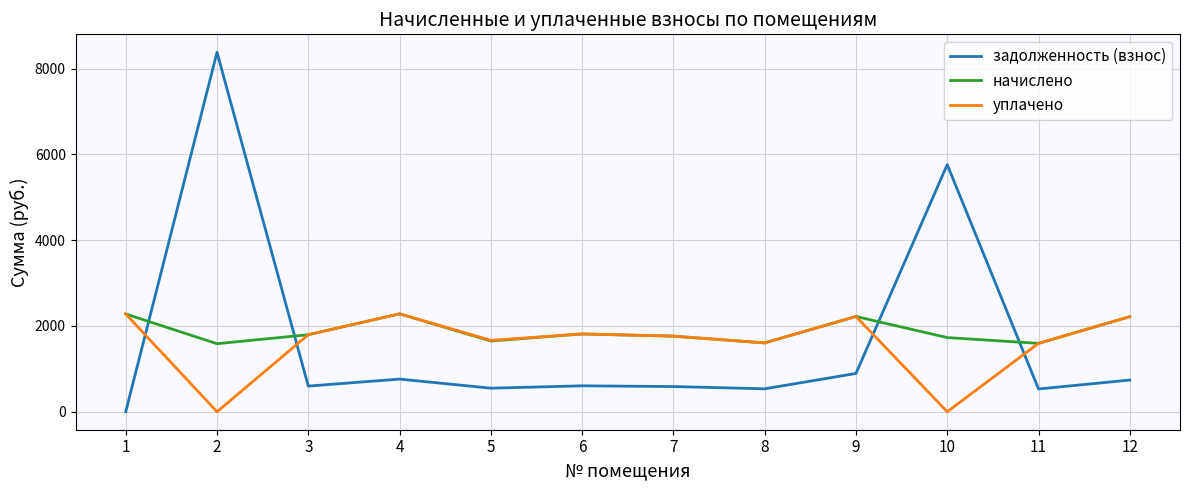

How many intersections are there between задолженность (взнос) and уплачено?

4